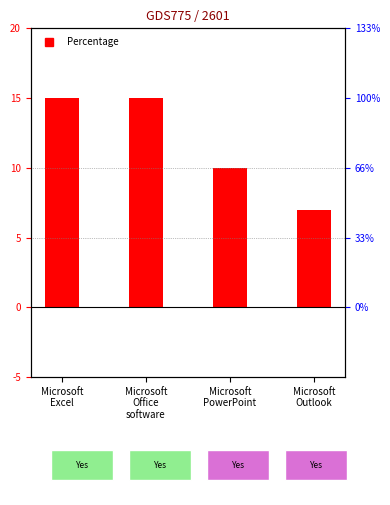

What is the approximate value at Microsoft
Outlook?

7